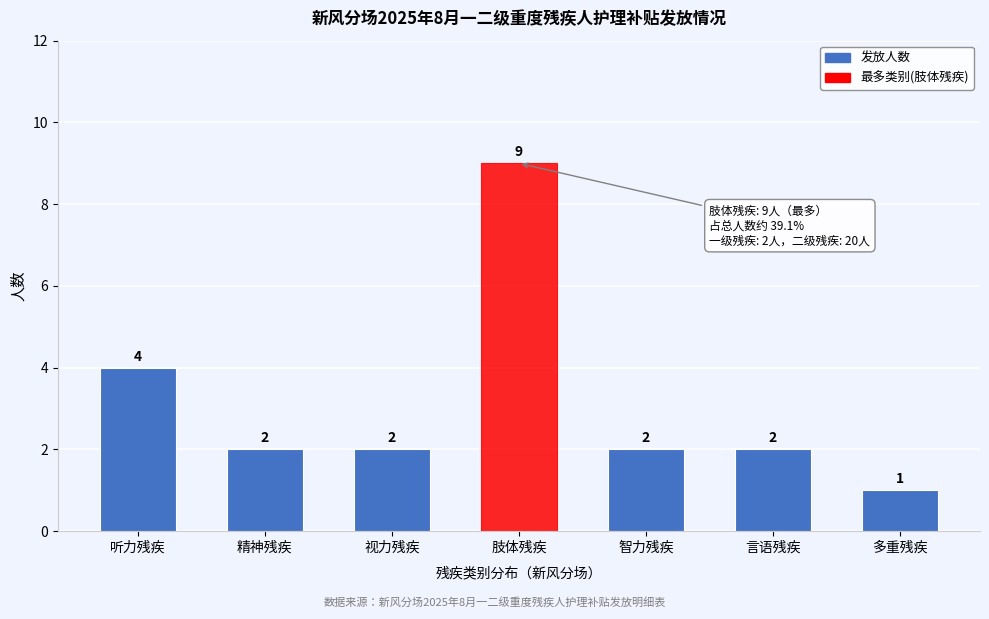

Reading left to right, list all the values displayed in this chart.

4	2	2	9	2	2	1